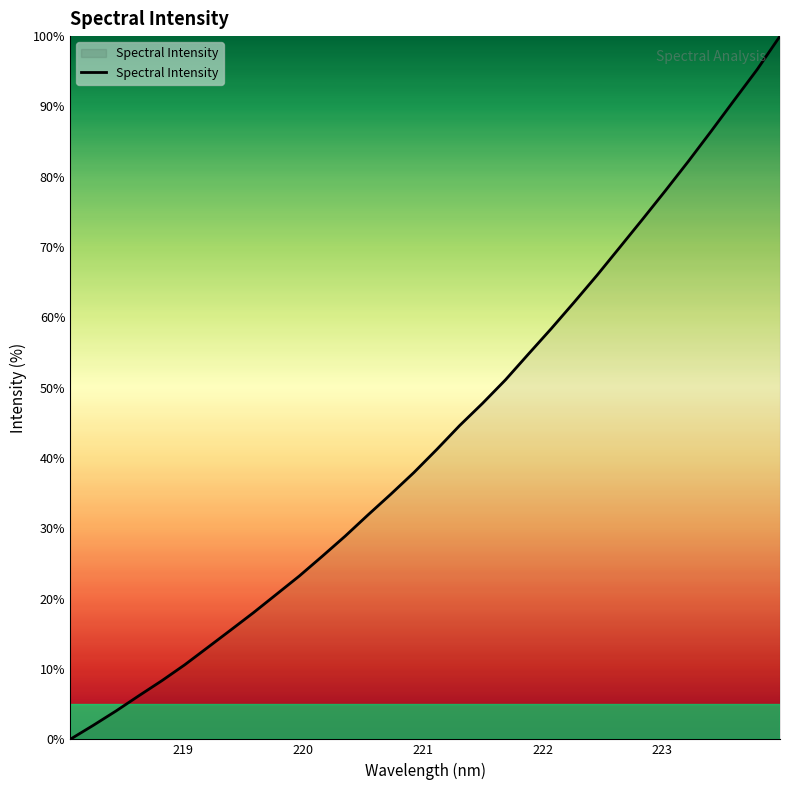

What is the sum of all values?

1384.3